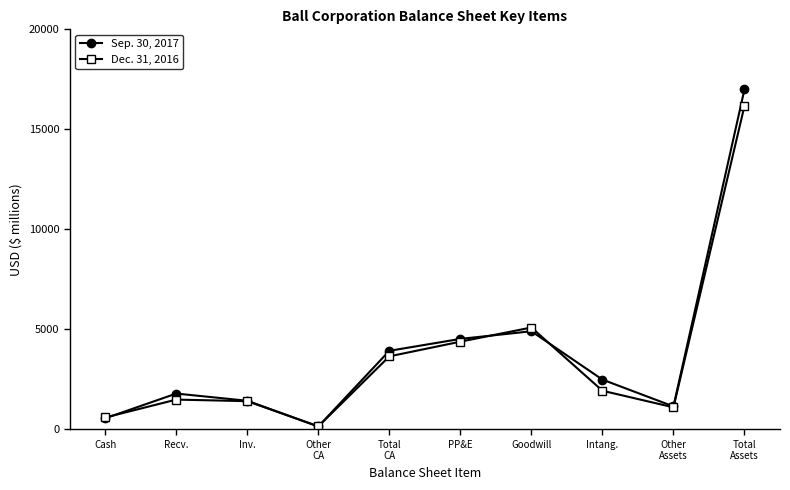

What is the average value of the Dec. 31, 2016 series?

3600